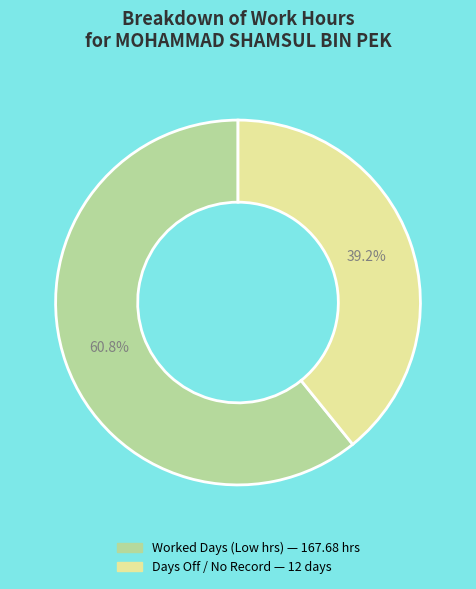

Is there a majority slice in this chart?

Yes